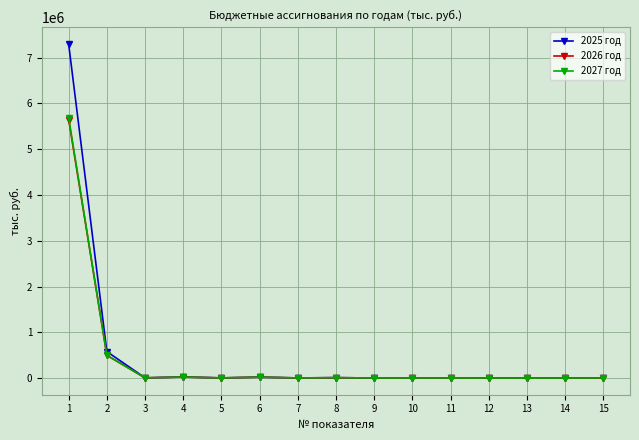

What are all the series names shown in the legend?

2025 год, 2026 год, 2027 год